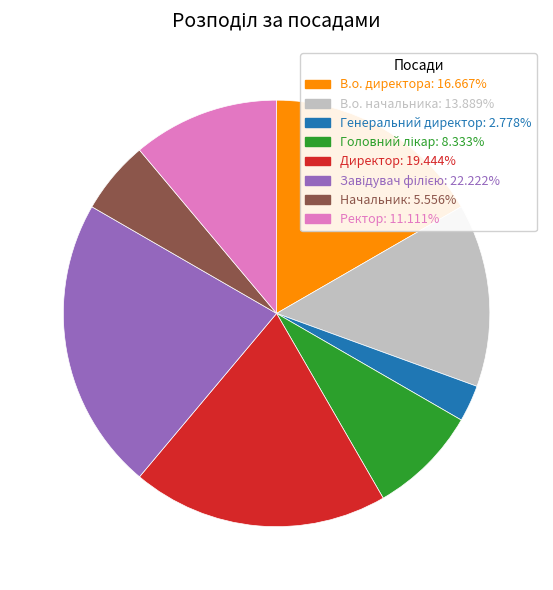

What is the ratio of the value at Начальник to the value at В.о. директора?

0.3